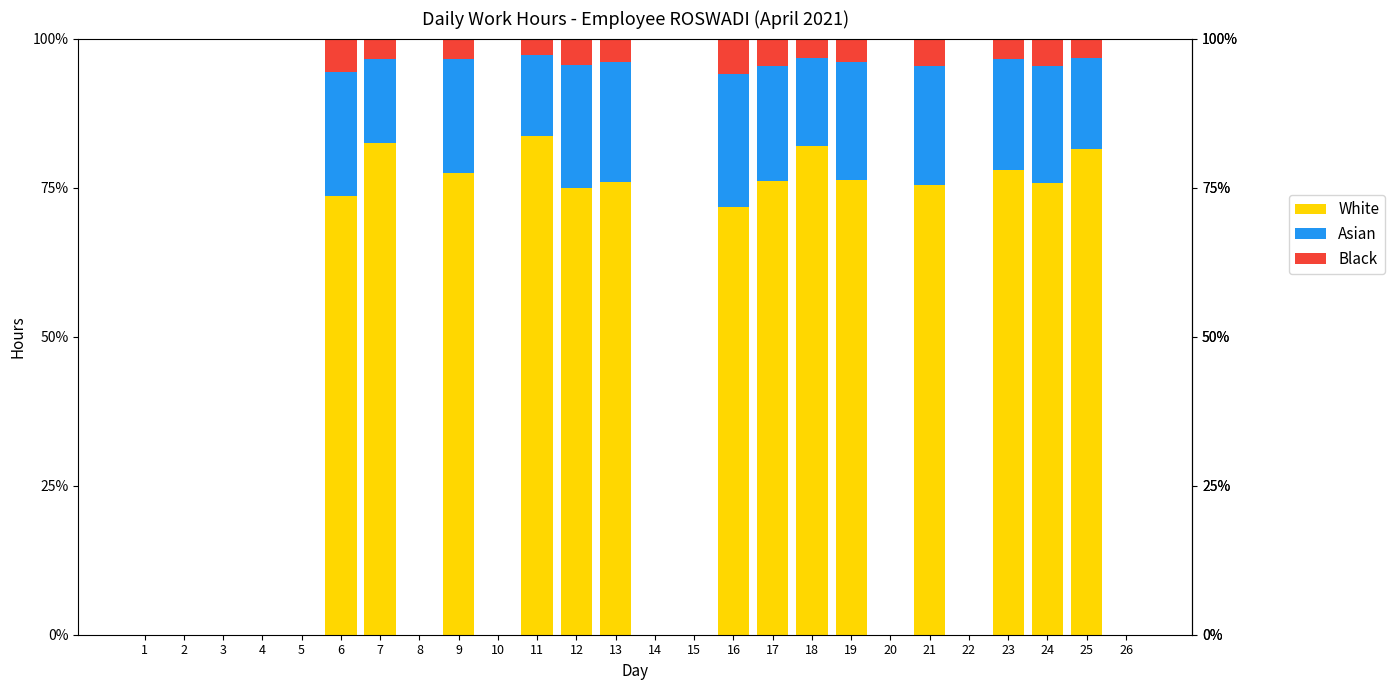

The value of White at 24 is 17.2. True or false?

False